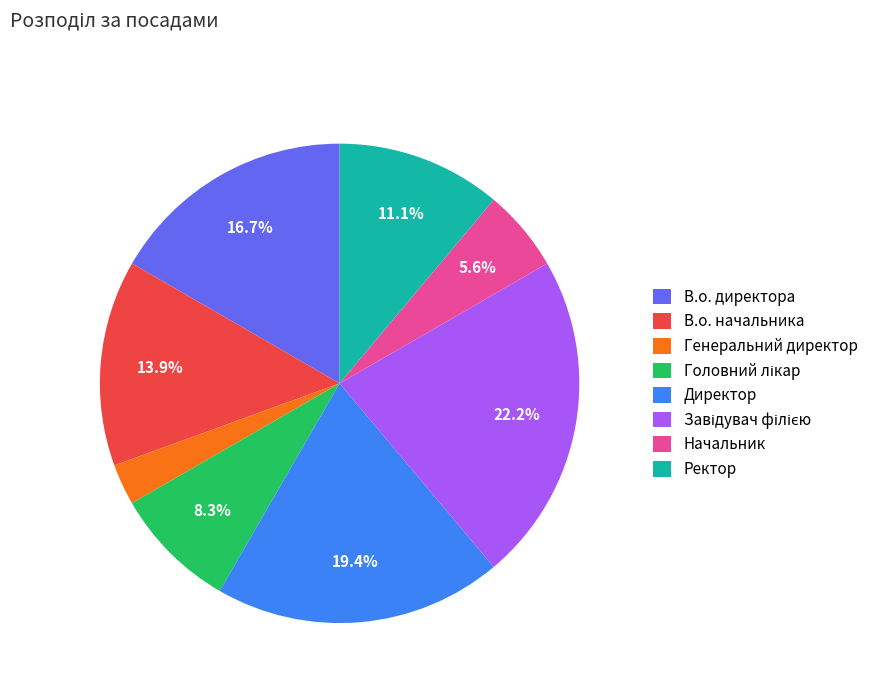

Does any single category account for the majority?

No